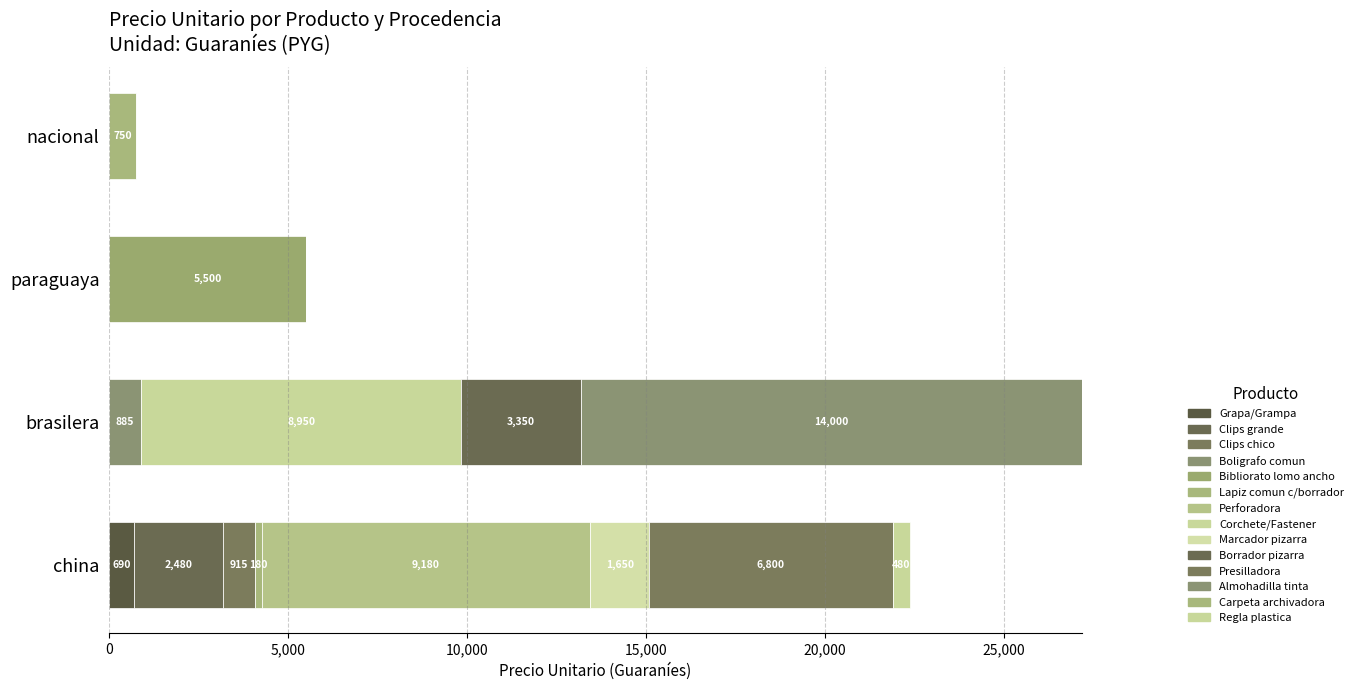

How many categories are shown in the chart?

4